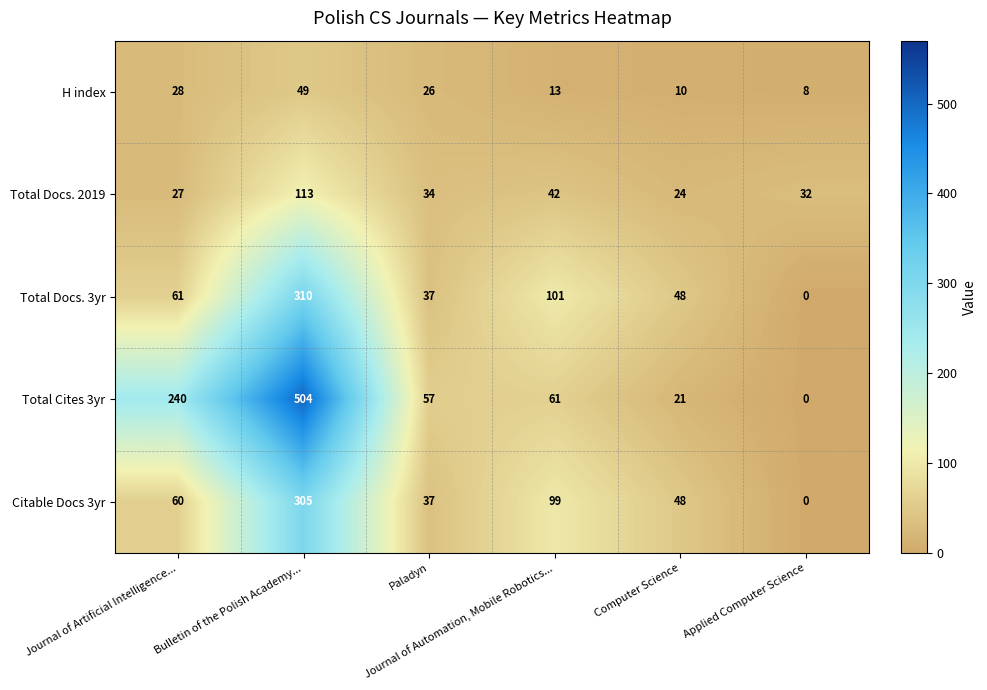

Which series changed the most between Paladyn and Applied Computer Science?

Total Cites 3yr